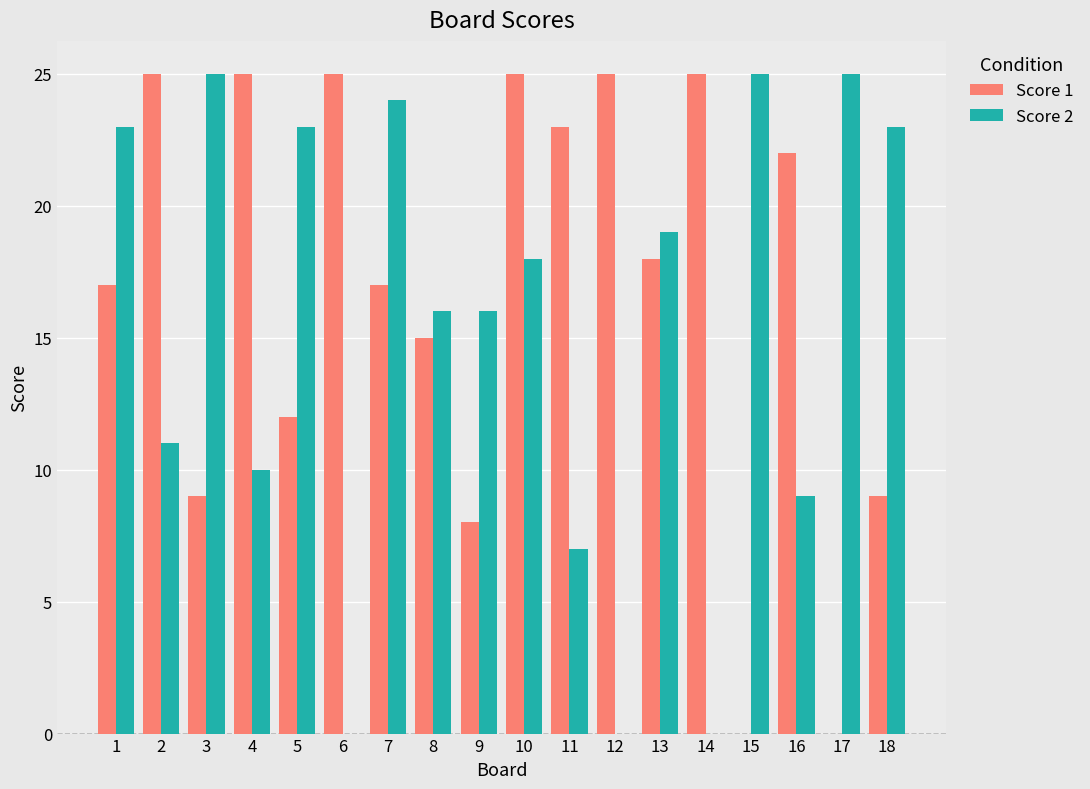

Where does the Score 1 series first go above 18?

2